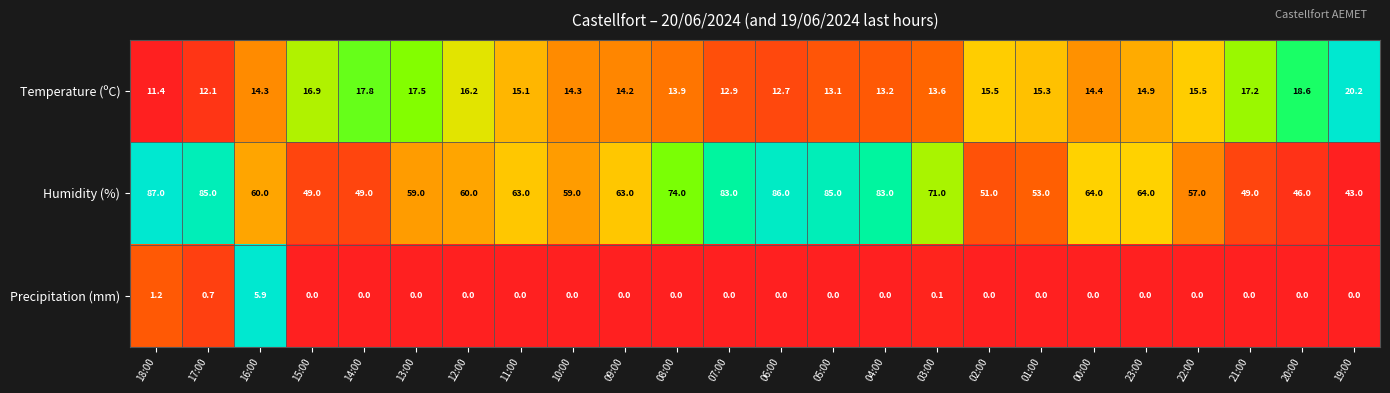

At which category does the chart reach its peak across all series?

18:00